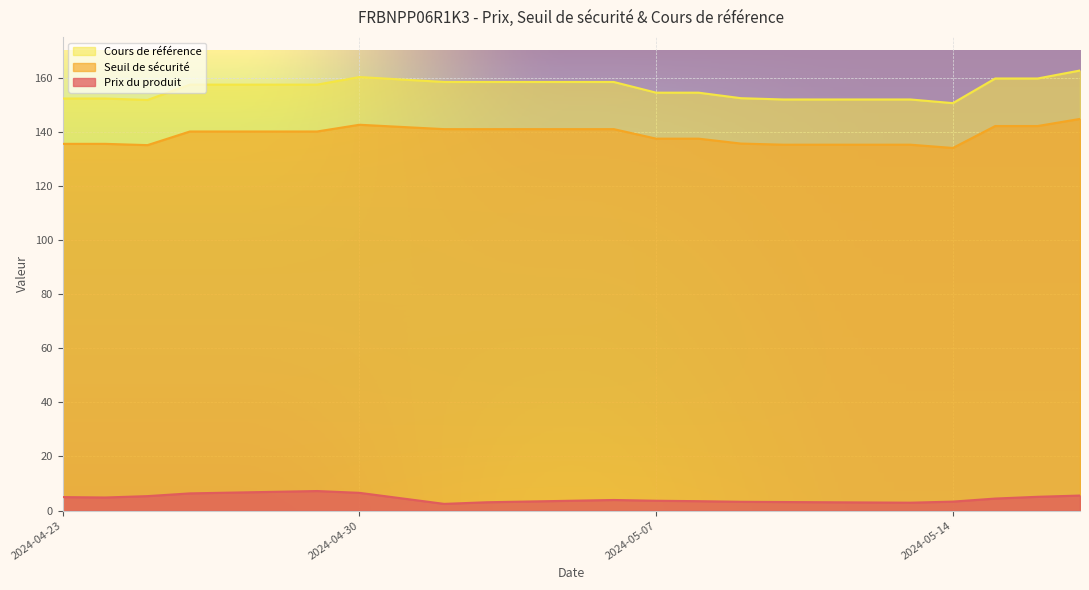

What is the highest value of the Seuil de sécurité series?

144.7